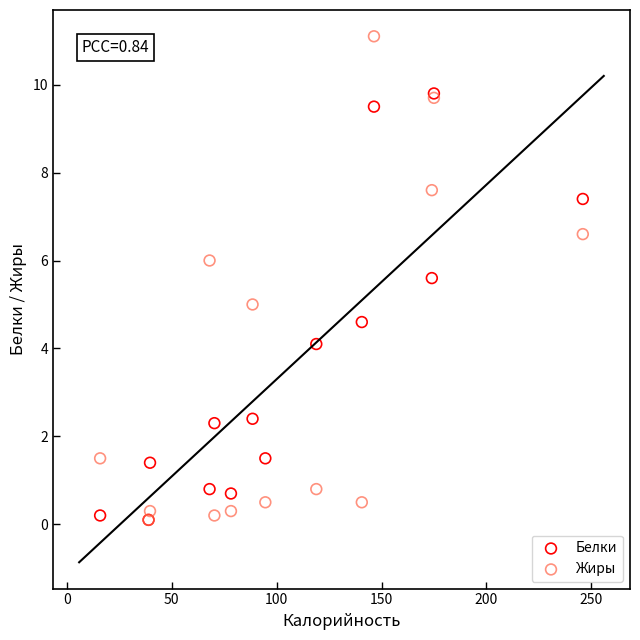

Which series contains the highest Y value?

Жиры